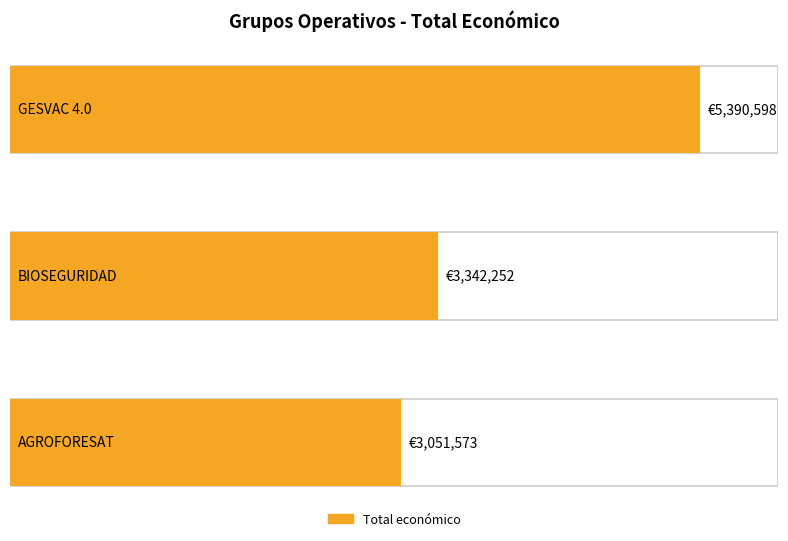

Reading left to right, transcribe all the data shown in this chart.

5390598	3342252	3051573